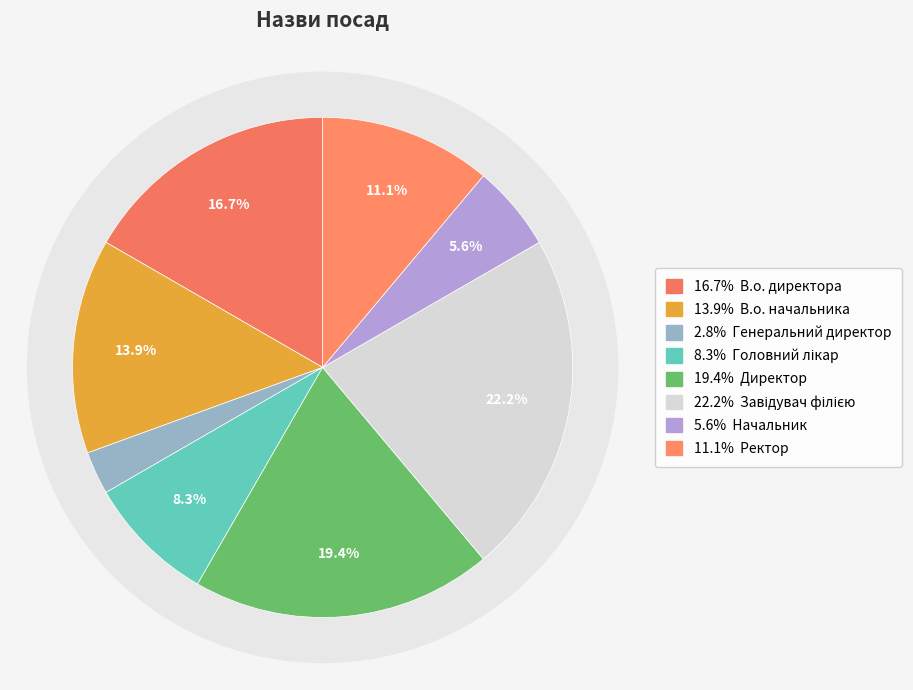

To the nearest percent, what portion does Головний лікар represent?

8%